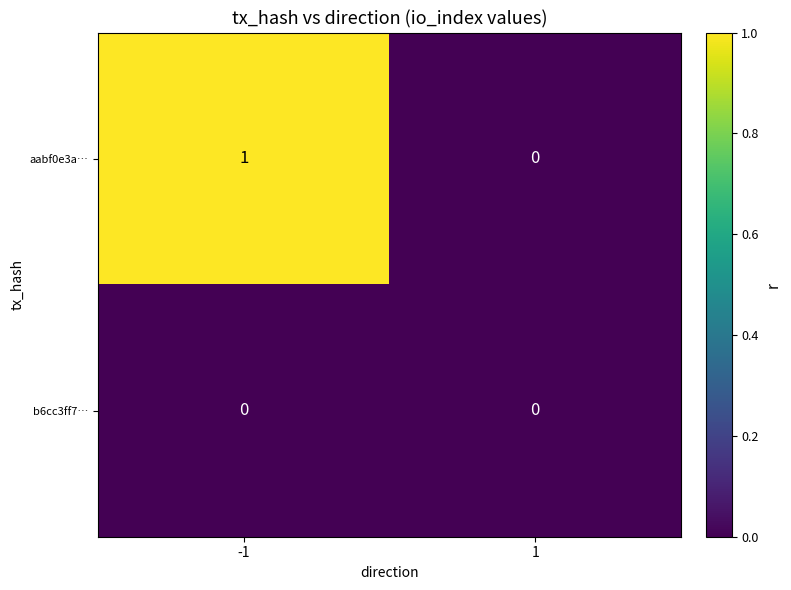

Which series has the largest total across all categories?

aabf0e3a…